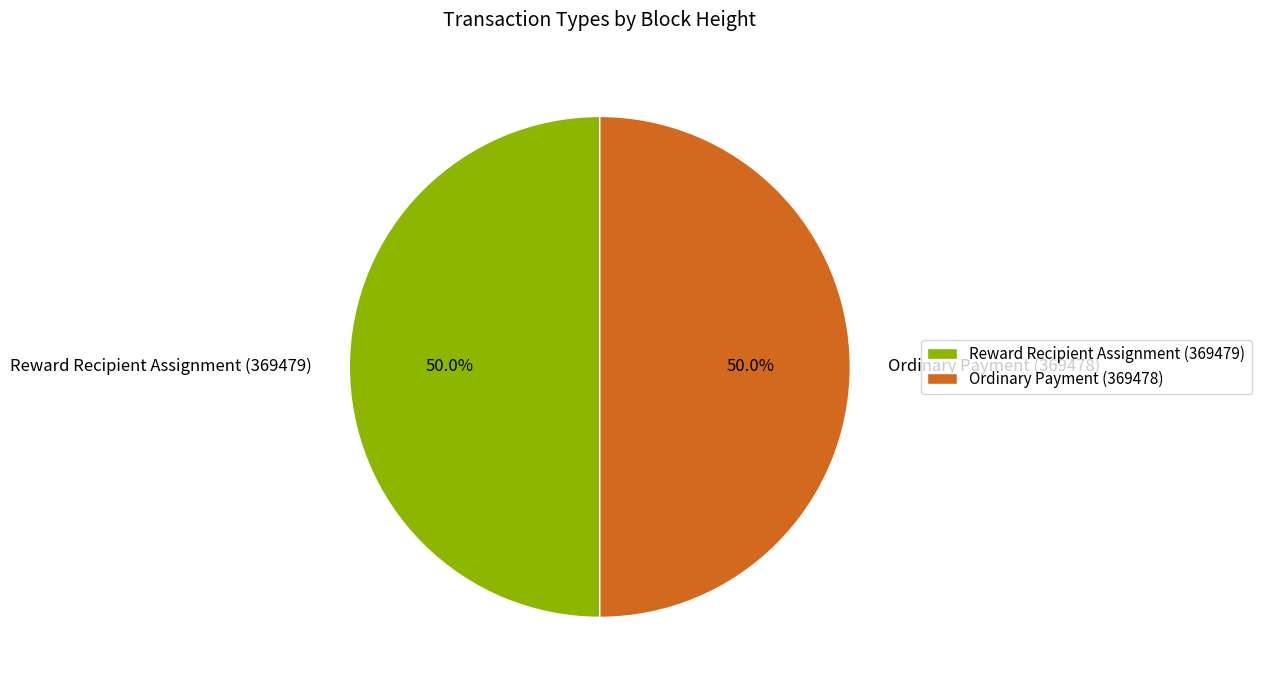

What is the ratio of the value at Ordinary Payment (369478) to the value at Reward Recipient Assignment (369479)?

1.0